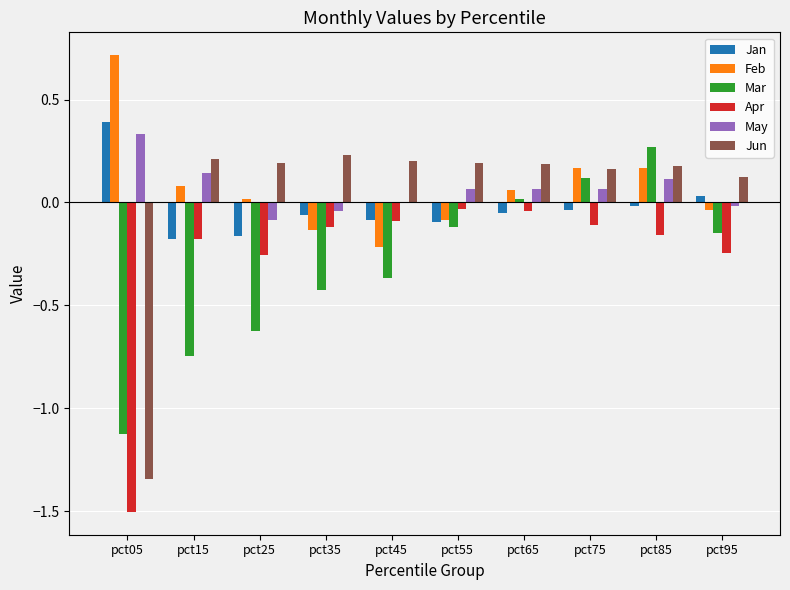

How many categories are shown in the chart?

10